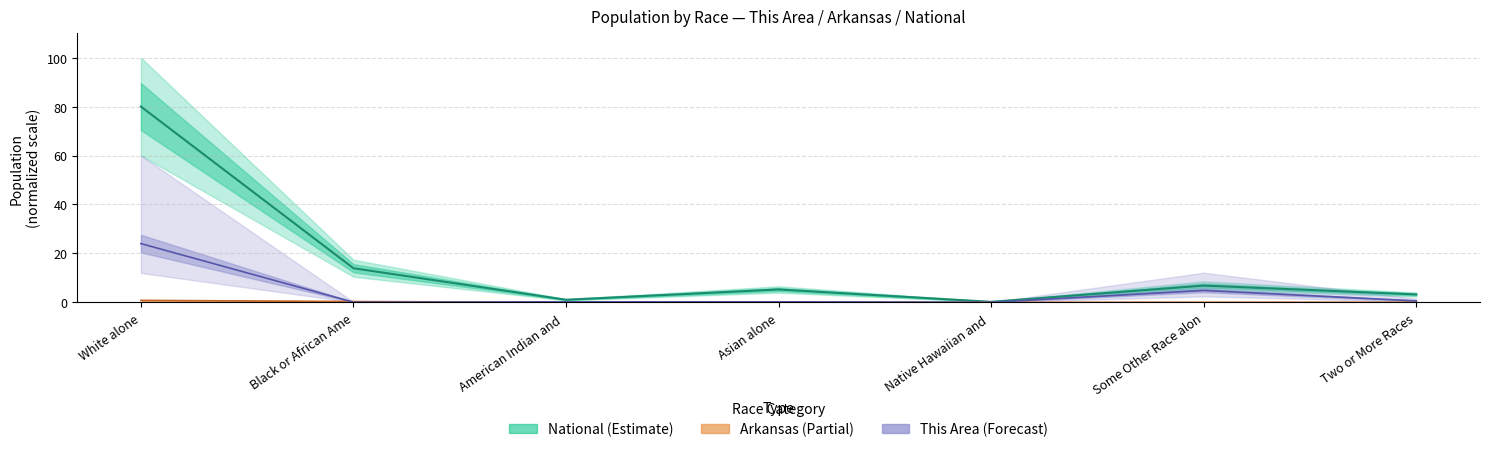

How many lines are shown in the chart?

3